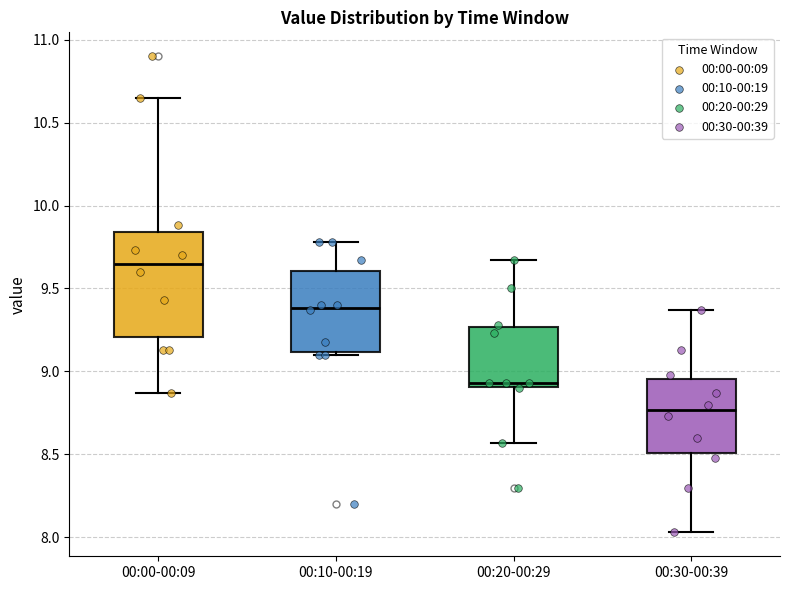

Reading left to right, transcribe this box plot: for each box, give where its median line is, the range the box spans, and where its two whiskers end, as read against the y-axis. The values are not printed on the chart, so give them approximately, as read against the axis.

00:00-00:09: median 9.65, box 9.20 to 9.85, whiskers 8.85 to 10.65
00:10-00:19: median 9.40, box 9.10 to 9.60, whiskers 9.10 (just below the box's lower edge) to 9.80
00:20-00:29: median 8.95, box 8.90 to 9.25, whiskers 8.55 to 9.65
00:30-00:39: median 8.75, box 8.50 to 8.95, whiskers 8.05 to 9.35